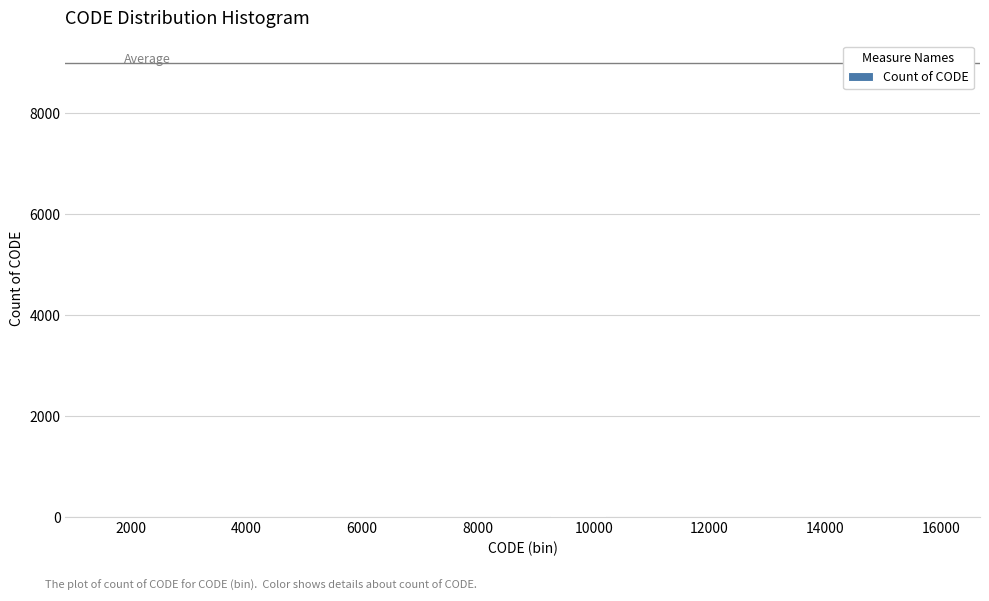

Reading left to right, list every bar in this chart as the range it spans on the x-axis followed by its height. Neither the bar edges nor the heights are printed on the chart, so give them approximately, as read against the axes.

1600 to 2600: under 200
2600 to 3600: 0
3600 to 4400: 0
4400 to 5400: under 200
5400 to 6400: 0
6400 to 7400: 0
7400 to 8200: 0
8200 to 9200: under 200
9200 to 10200: under 200
10200 to 11200: under 200
11200 to 12200: 0
12200 to 13000: 0
13000 to 14000: 0
14000 to 15000: 0
15000 to 16000: under 200